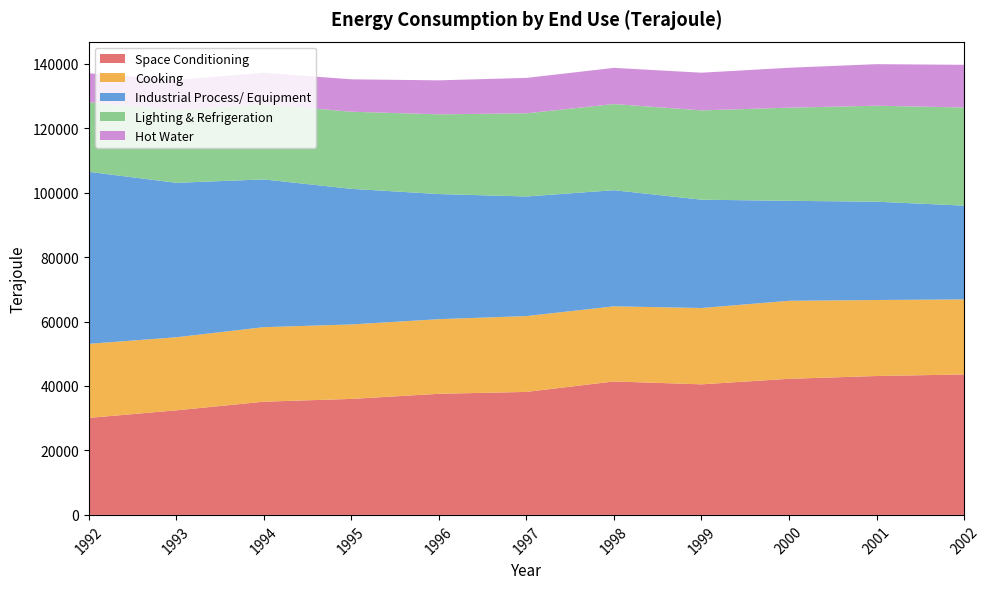

Reading left to right, transcribe all the data shown in this chart.

Space Conditioning: 30097	32444	35125	35990	37571	38163	41409	40509	42225	43093	43581
Cooking: 22974	22671	23121	23099	23155	23524	23300	23677	24201	23575	23274
Industrial Process/ Equipment: 53369	47920	45839	42072	38818	37101	36034	33610	31018	30502	29100
Lighting & Refrigeration: 21569	22648	23324	23919	24729	25799	26719	27705	28895	29776	30446
Hot Water: 9000	9284	9752	10058	10547	10991	11227	11691	12386	12895	13235